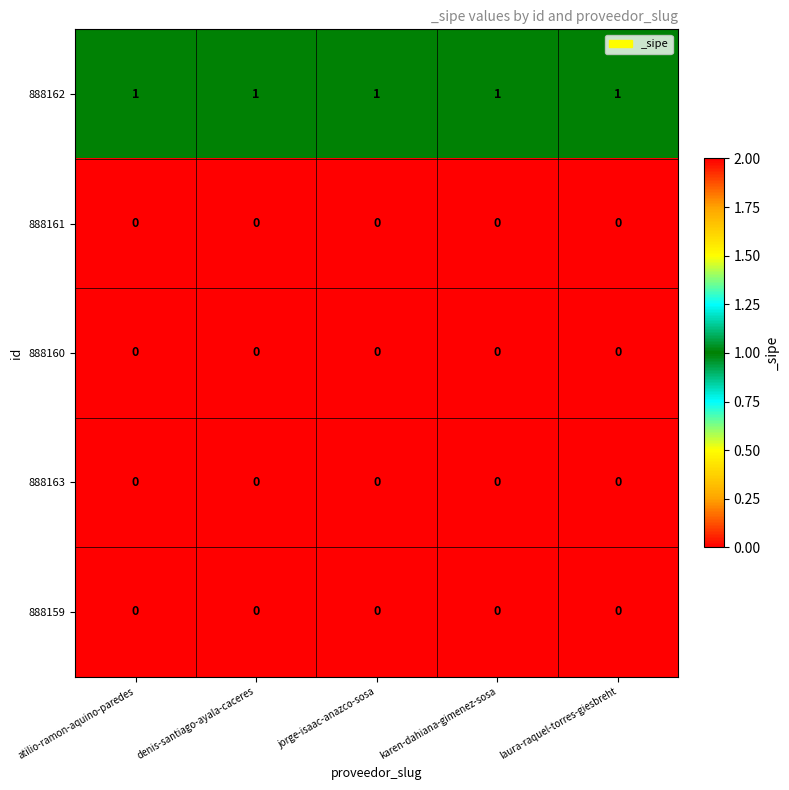

At how many categories does at least one series exceed 0?

5